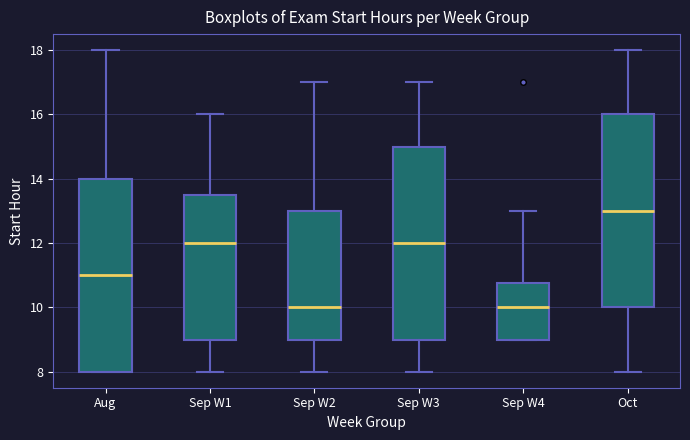

Reading left to right, read every box against the y-axis: the position of its median line, the range the box covers, and the ends of its whiskers. The values are not printed on the chart, so give them approximately, as read against the axis.

Aug: median 11.0, box 8.0 to 14.0, whiskers 8.0 to 18.0
Sep W1: median 12.0, box 9.0 to 13.6, whiskers 8.0 to 16.0
Sep W2: median 10.0, box 9.0 to 13.0, whiskers 8.0 to 17.0
Sep W3: median 12.0, box 9.0 to 15.0, whiskers 8.0 to 17.0
Sep W4: median 10.0, box 9.0 to 10.8, whiskers 9.0 to 13.0
Oct: median 13.0, box 10.0 to 16.0, whiskers 8.0 to 18.0